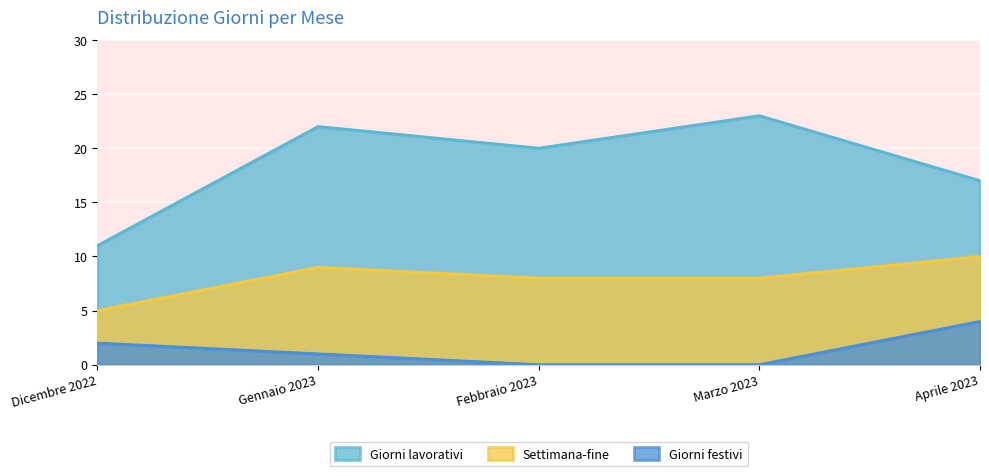

What position from the left is Aprile 2023?

5